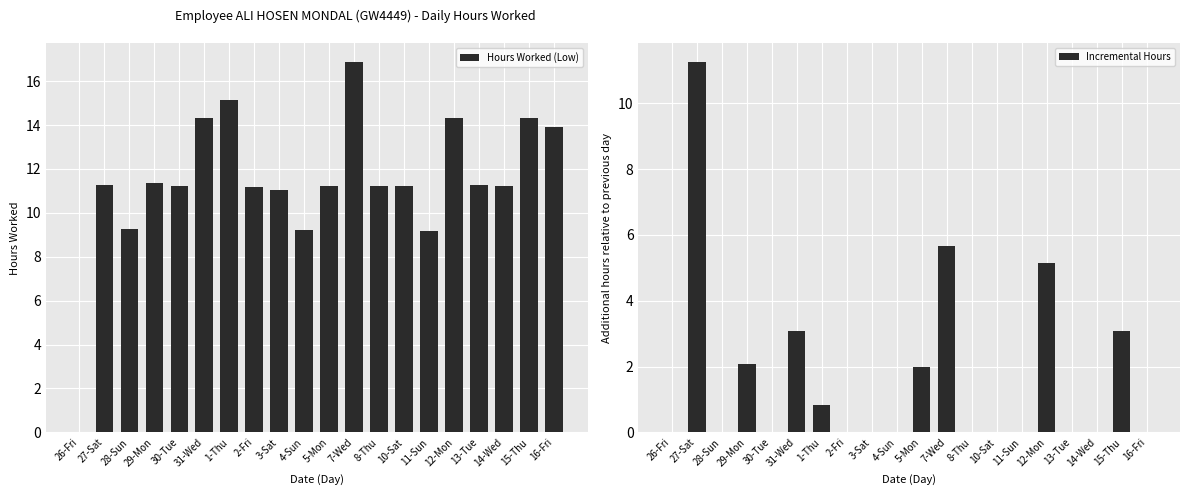

Are the bars horizontal?

No